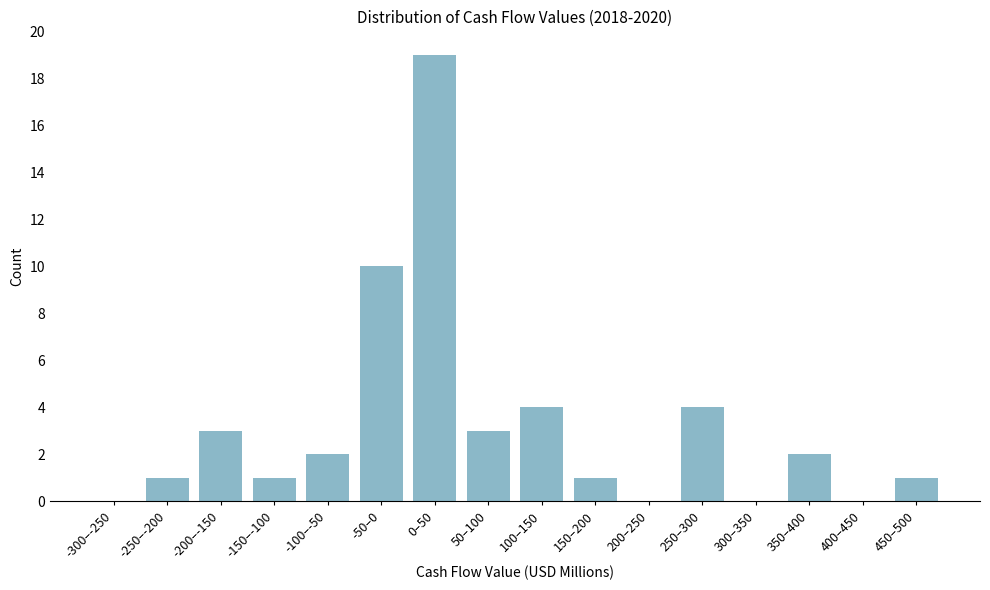

Reading left to right, list all the values displayed in this chart.

-300–-250=0	-250–-200=1	-200–-150=3	-150–-100=1	-100–-50=2	-50–0=10	0–50=19	50–100=3	100–150=4	150–200=1	200–250=0	250–300=4	300–350=0	350–400=2	400–450=0	450–500=1